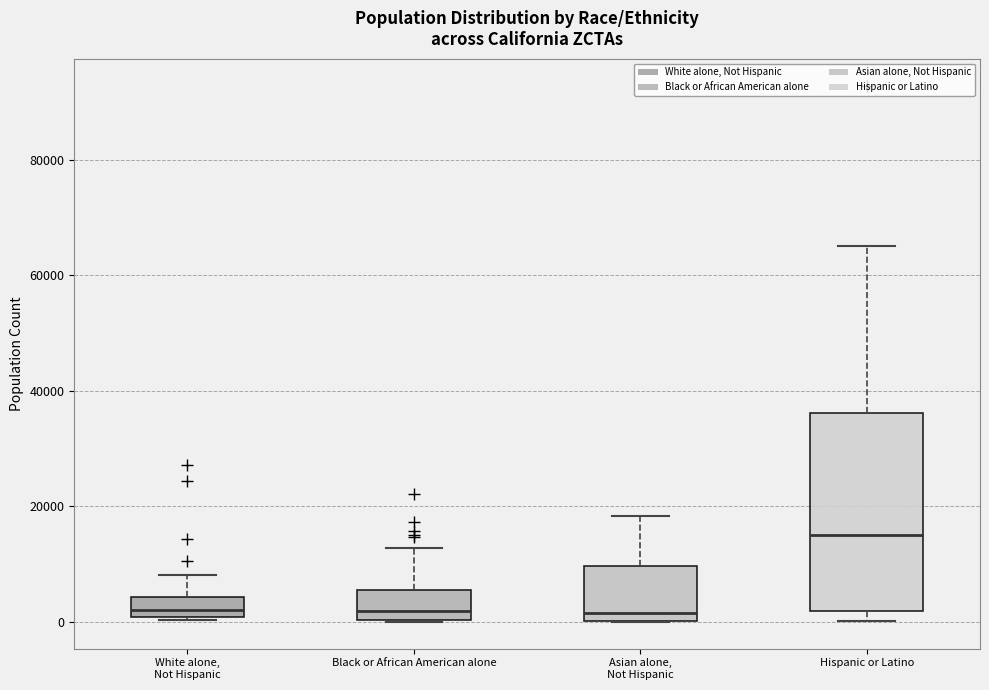

Reading left to right, transcribe this box plot: for each box, give where its median line is, the range the box spans, and where its two whiskers end, as read against the y-axis. The values are not printed on the chart, so give them approximately, as read against the axis.

White alone, Not Hispanic: median 2000, box 0 to 4000, whiskers 0 to 8000
Black or African American alone: median 2000, box 0 to 6000, whiskers 0 to 12000
Asian alone, Not Hispanic: median 2000, box 0 to 10000, whiskers 0 to 18000
Hispanic or Latino: median 16000, box 2000 to 36000, whiskers 0 to 66000